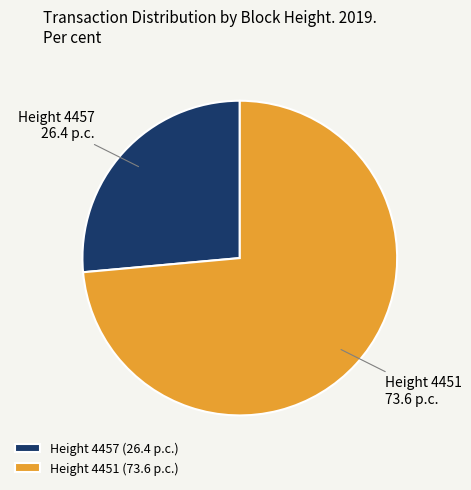

Approximately how many times larger is the value at Height 4457 (26.4 p.c.) compared to Height 4451 (73.6 p.c.)?

0.4